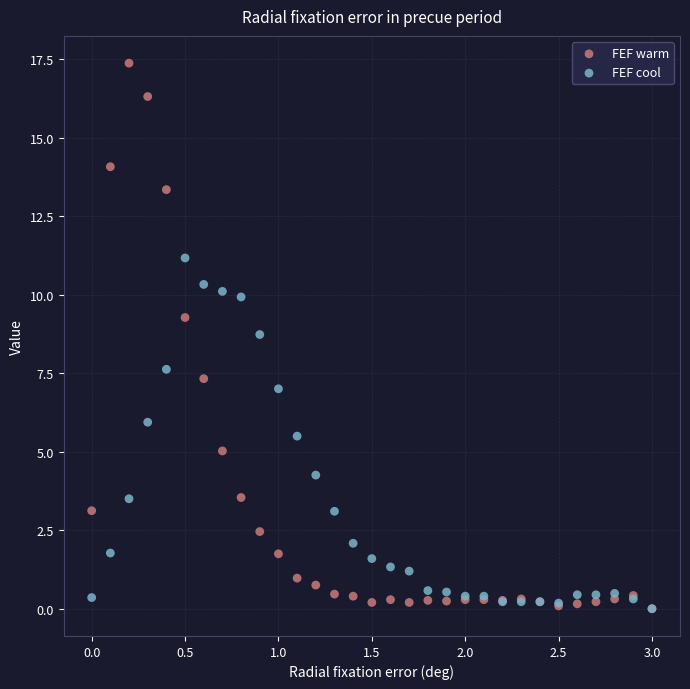

Which series has the largest Y range (max minus min)?

FEF warm